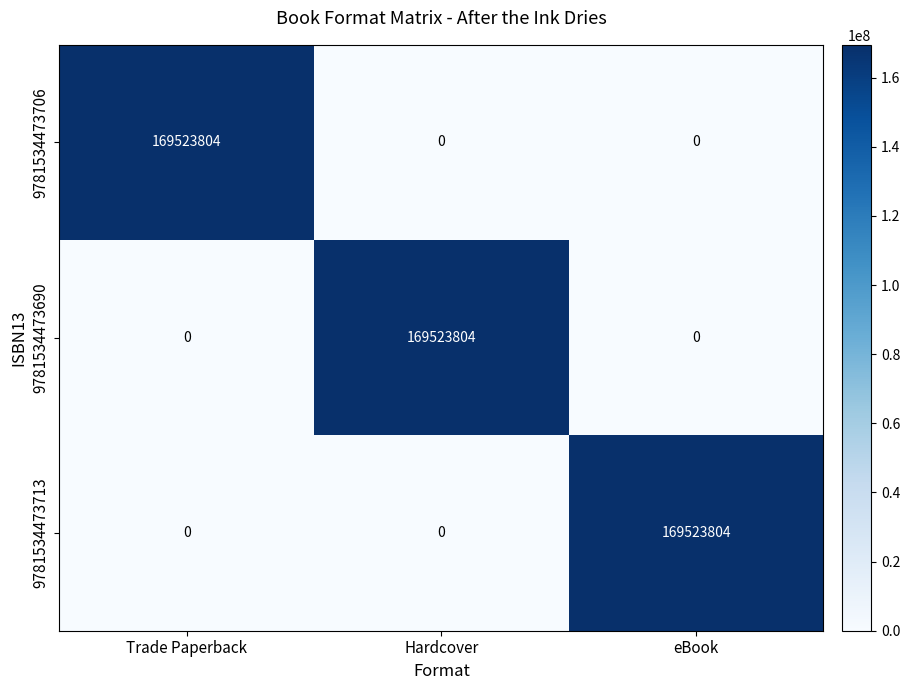

Reading left to right, what are all the values shown in this chart?

9781534473706: 169523804	0	0
9781534473690: 0	169523804	0
9781534473713: 0	0	169523804